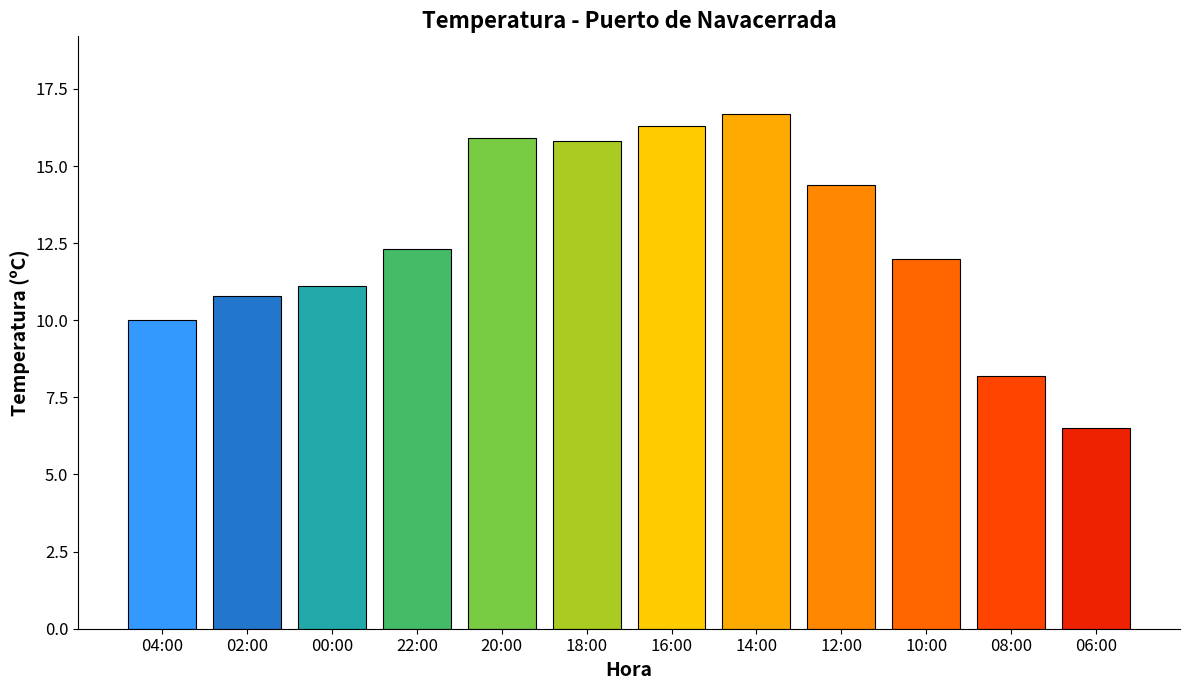

Read the value at 14:00.

16.7